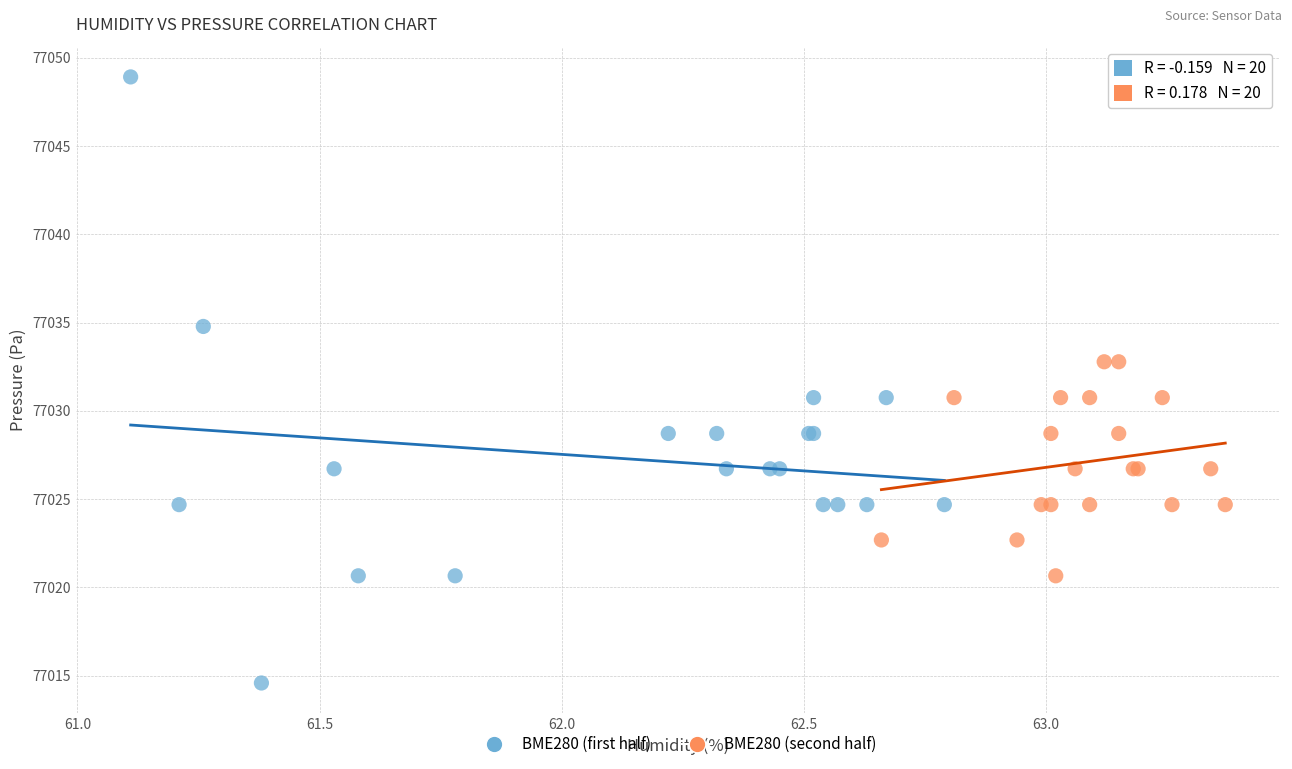

Which series reaches the maximum Y coordinate?

BME280 (first half)